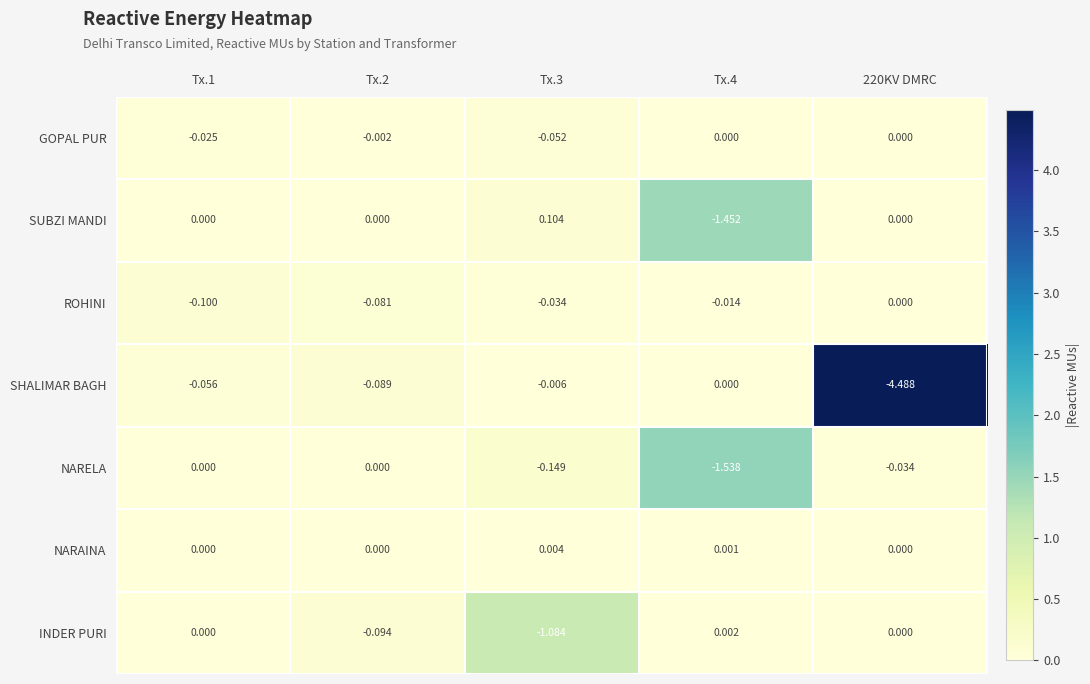

Which series changed the most between Tx.1 and Tx.2?

INDER PURI